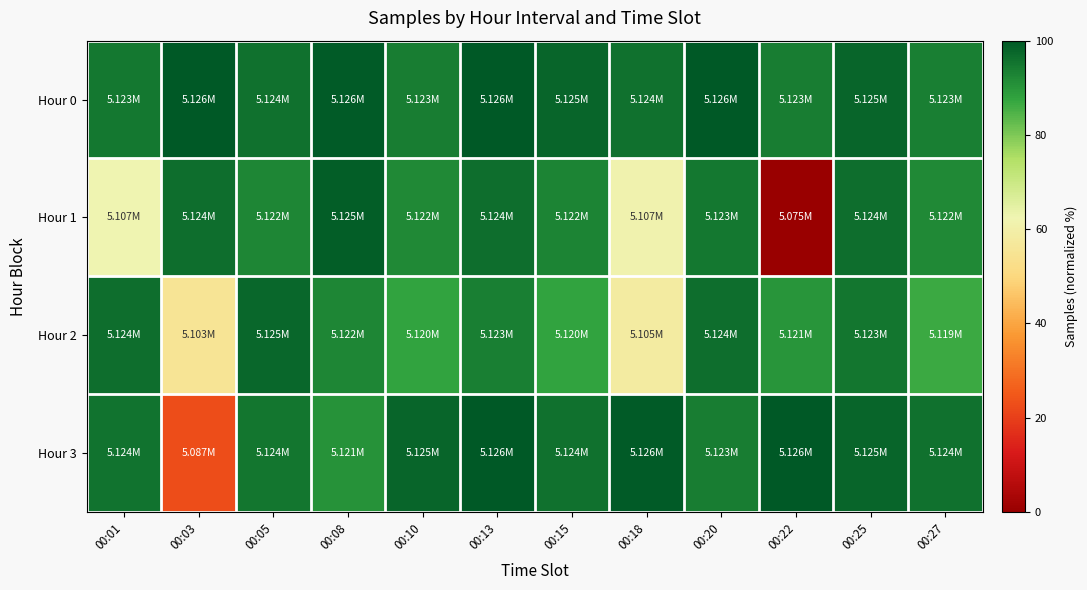

Reading left to right, list all the values displayed in this chart.

Hour 0: 00:01=94.6	00:03=99.9	00:05=95.8	00:08=99.4	00:10=94.1	00:13=100.0	00:15=97.7	00:18=96.0	00:20=99.8	00:22=94.1	00:25=97.9	00:27=93.5
Hour 1: 00:01=62.4	00:03=96.4	00:05=92.5	00:08=99.0	00:10=91.9	00:13=96.4	00:15=92.8	00:18=61.6	00:20=94.8	00:22=0.0	00:25=96.3	00:27=91.8
Hour 2: 00:01=96.4	00:03=55.1	00:05=97.6	00:08=92.5	00:10=87.6	00:13=93.6	00:15=87.6	00:18=58.5	00:20=96.2	00:22=89.9	00:25=94.9	00:27=86.5
Hour 3: 00:01=95.4	00:03=22.8	00:05=95.1	00:08=90.5	00:10=97.9	00:13=99.9	00:15=95.8	00:18=99.4	00:20=94.1	00:22=100.0	00:25=97.7	00:27=96.0